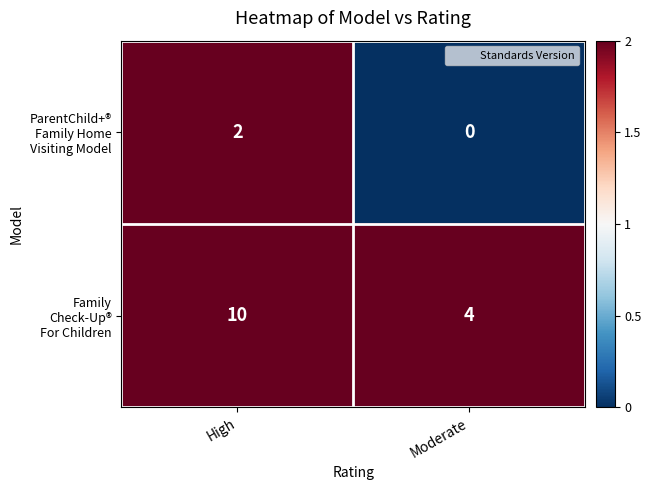

What is the spread (max minus min) of values at Moderate?

4